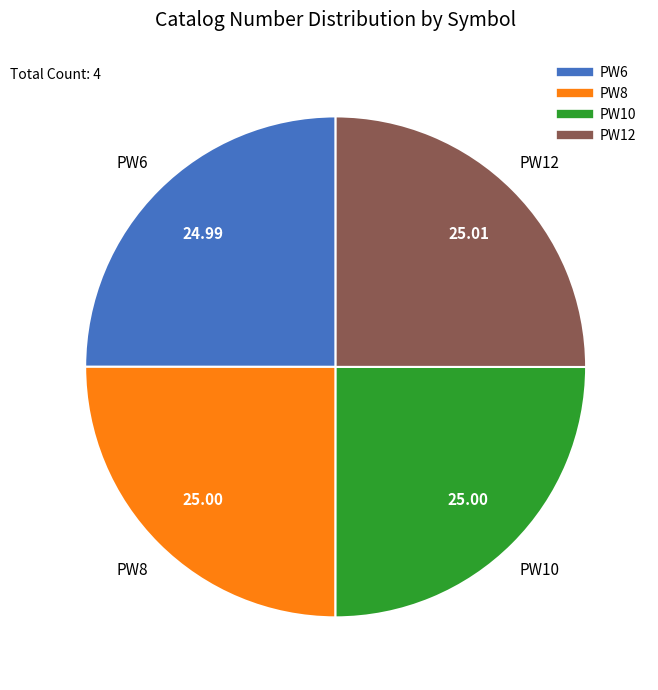

Approximately how many times larger is the value at PW10 compared to PW8?

1.0